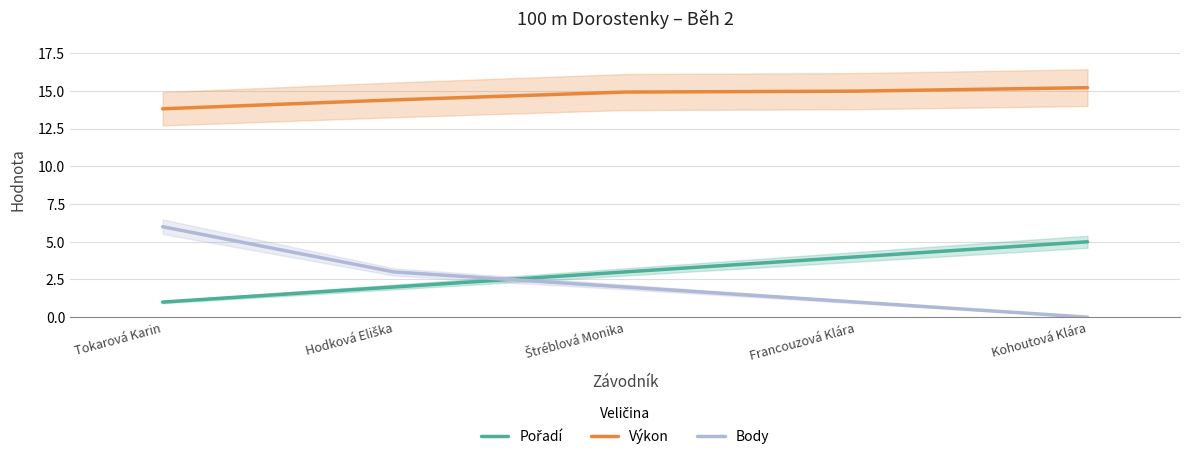

Which series changed the most between Štréblová Monika and Kohoutová Klára?

Pořadí